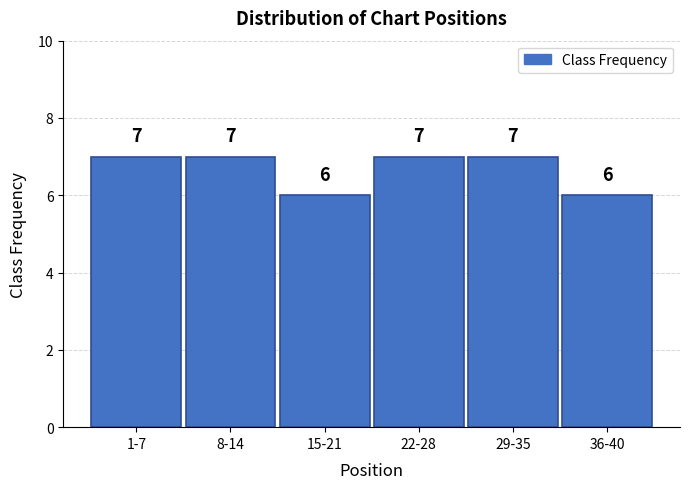

Reading left to right, list all the values displayed in this chart.

7	7	6	7	7	6